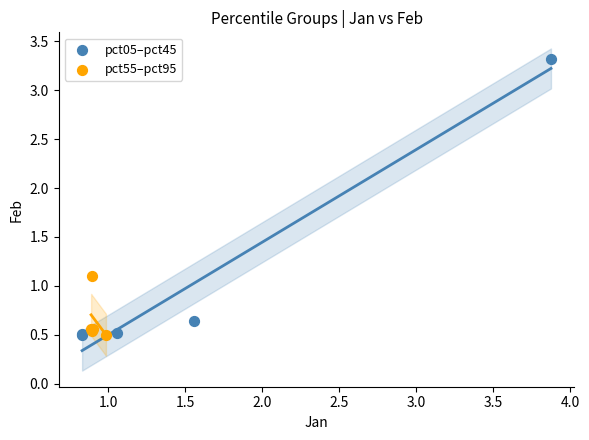

Which series contains the highest Y value?

pct05–pct45